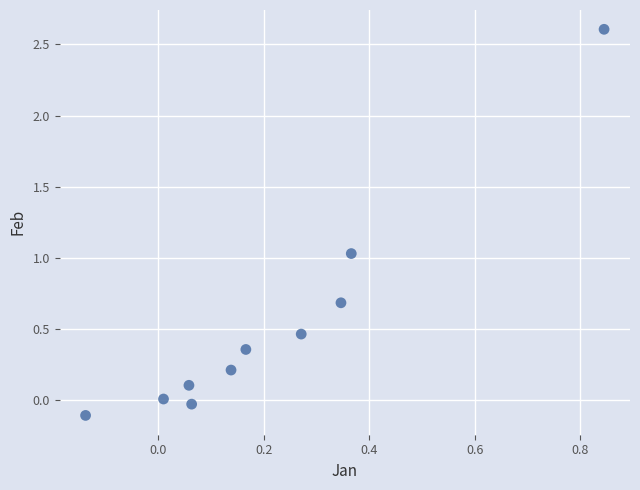

What is the range of Y values (max minus min)?

2.7